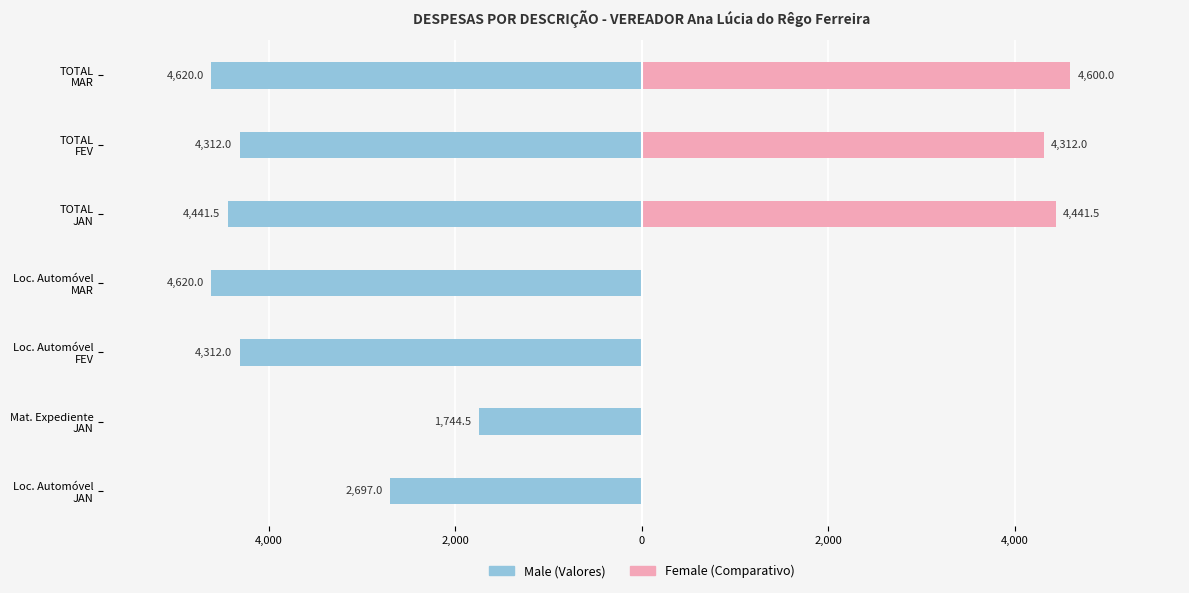

At how many categories does at least one series exceed -864?

7